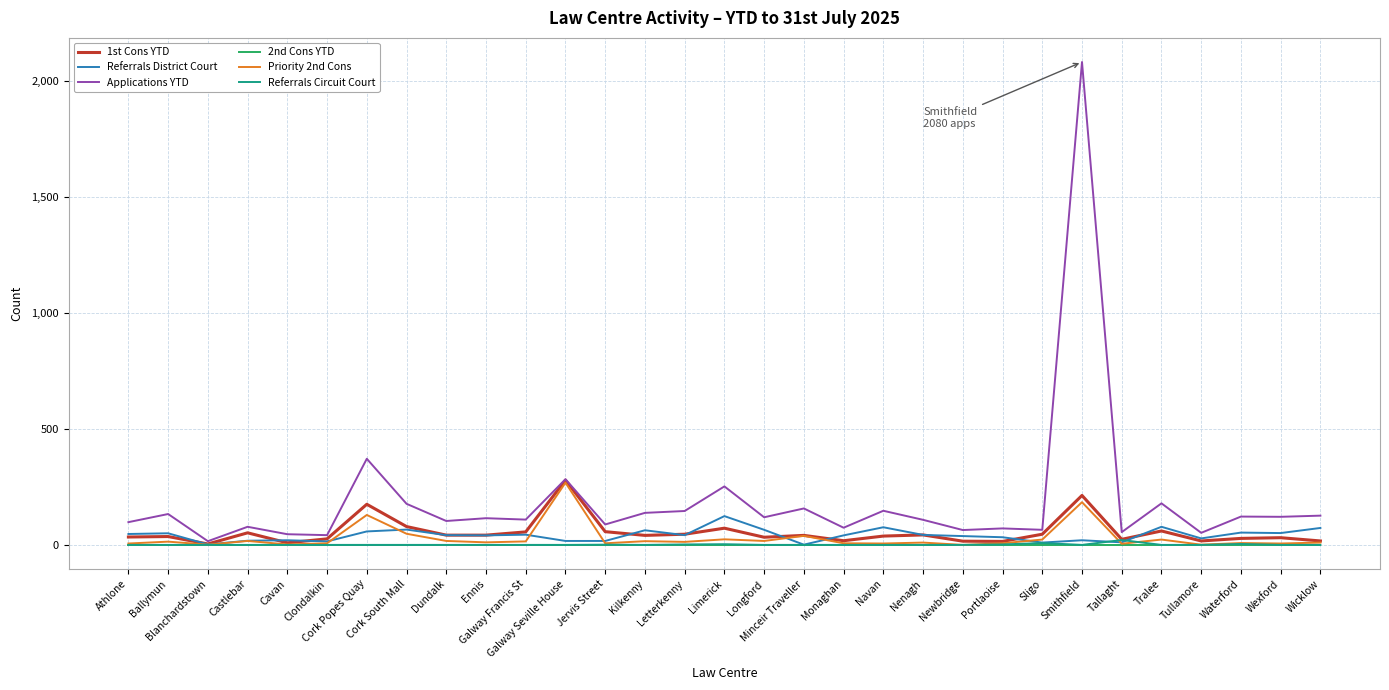

What is the maximum value shown in the chart?

2080